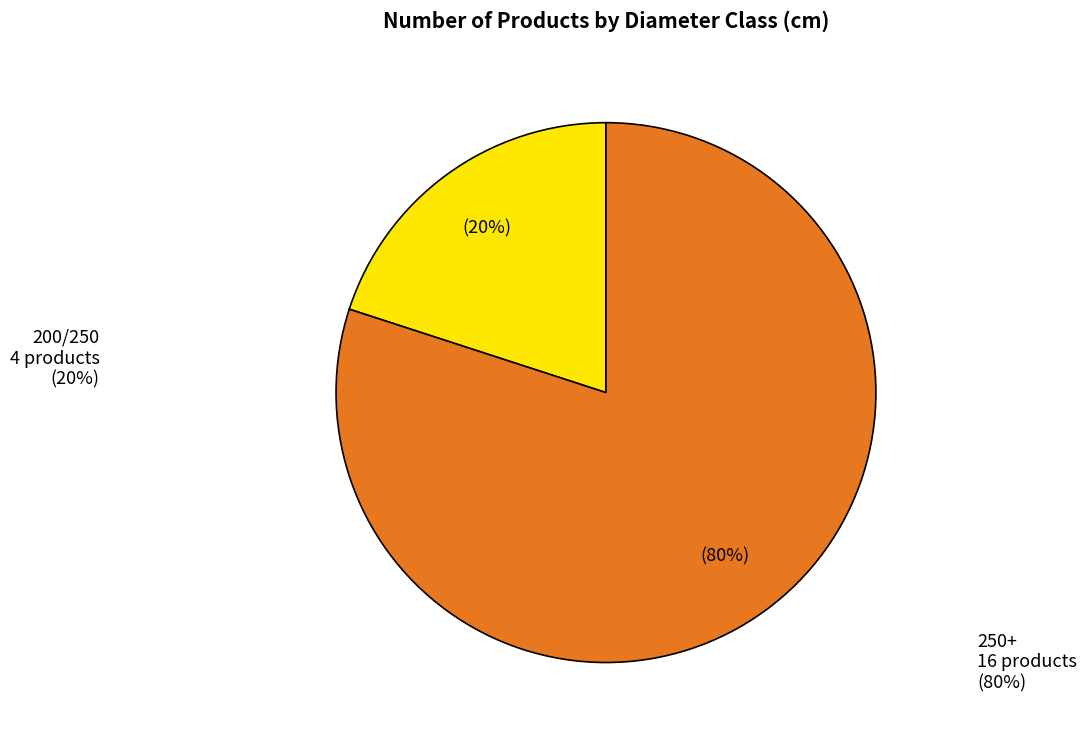

Count the number of slices in the pie.

2